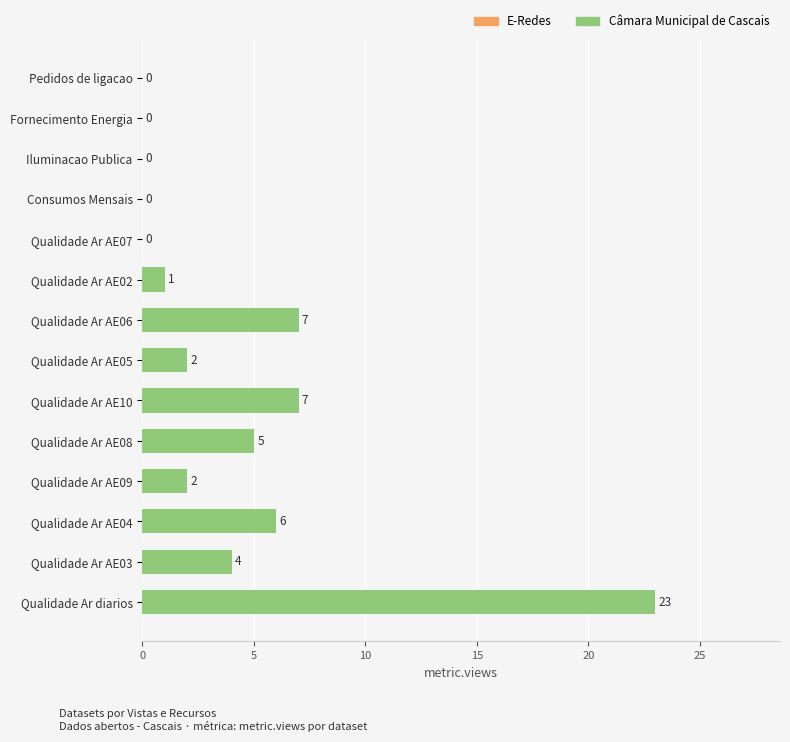

Reading bottom to top, list all the values displayed in this chart.

Qualidade Ar diarios=23	Qualidade Ar AE03=4	Qualidade Ar AE04=6	Qualidade Ar AE09=2	Qualidade Ar AE08=5	Qualidade Ar AE10=7	Qualidade Ar AE05=2	Qualidade Ar AE06=7	Qualidade Ar AE02=1	Qualidade Ar AE07=0	Consumos Mensais=0	Iluminacao Publica=0	Fornecimento Energia=0	Pedidos de ligacao=0